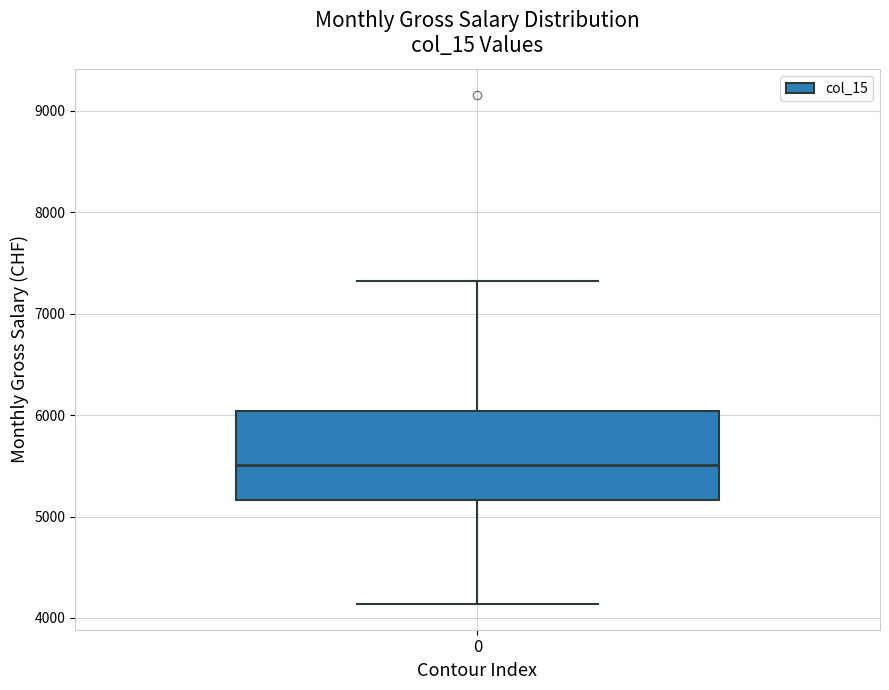

Where is the lower edge of the box at x = 0 on the y-axis? The values are not printed on the chart, so give them approximately, as read against the axis.

5200